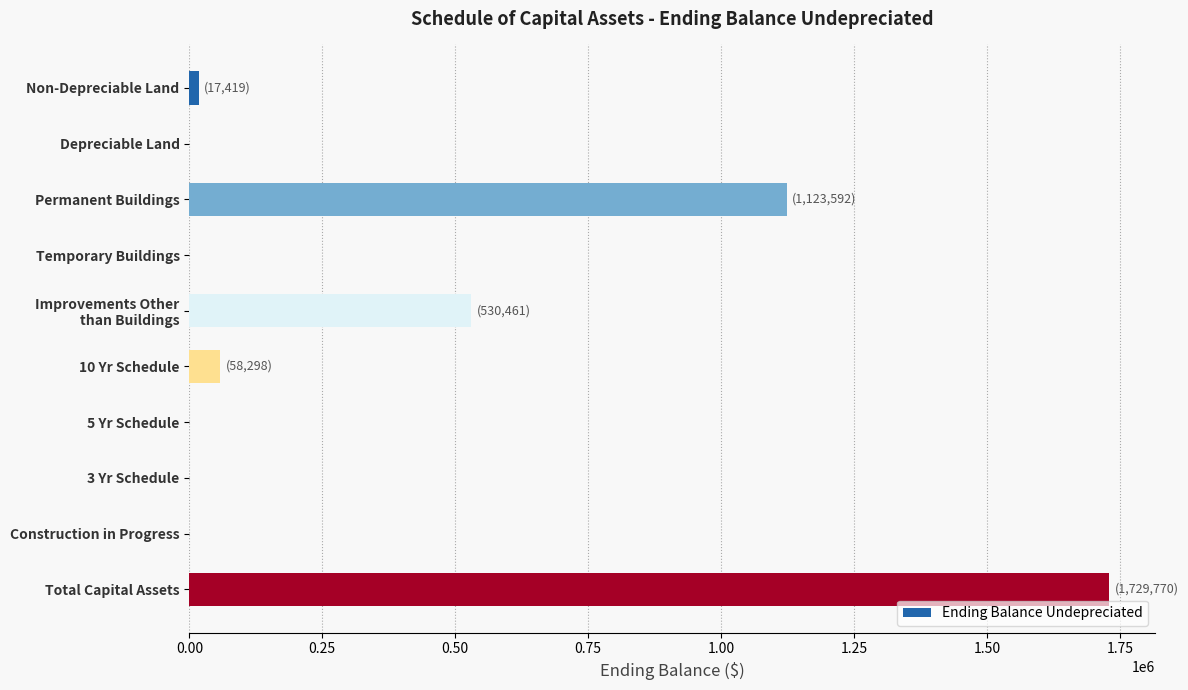

Count the number of categories in the chart.

10